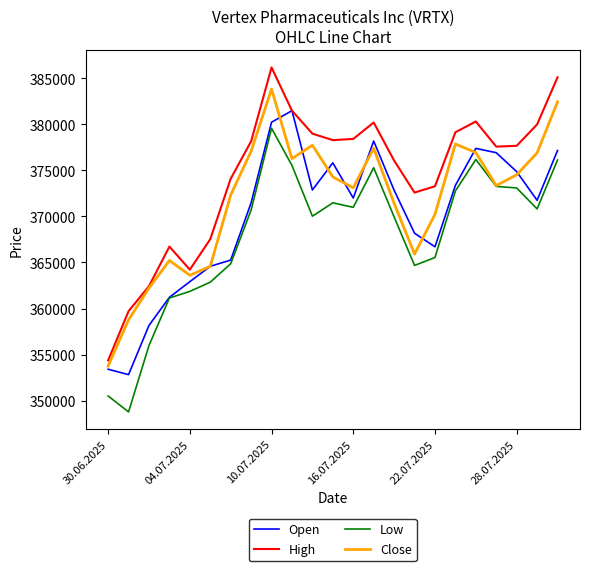

What is the smallest value displayed?

348769